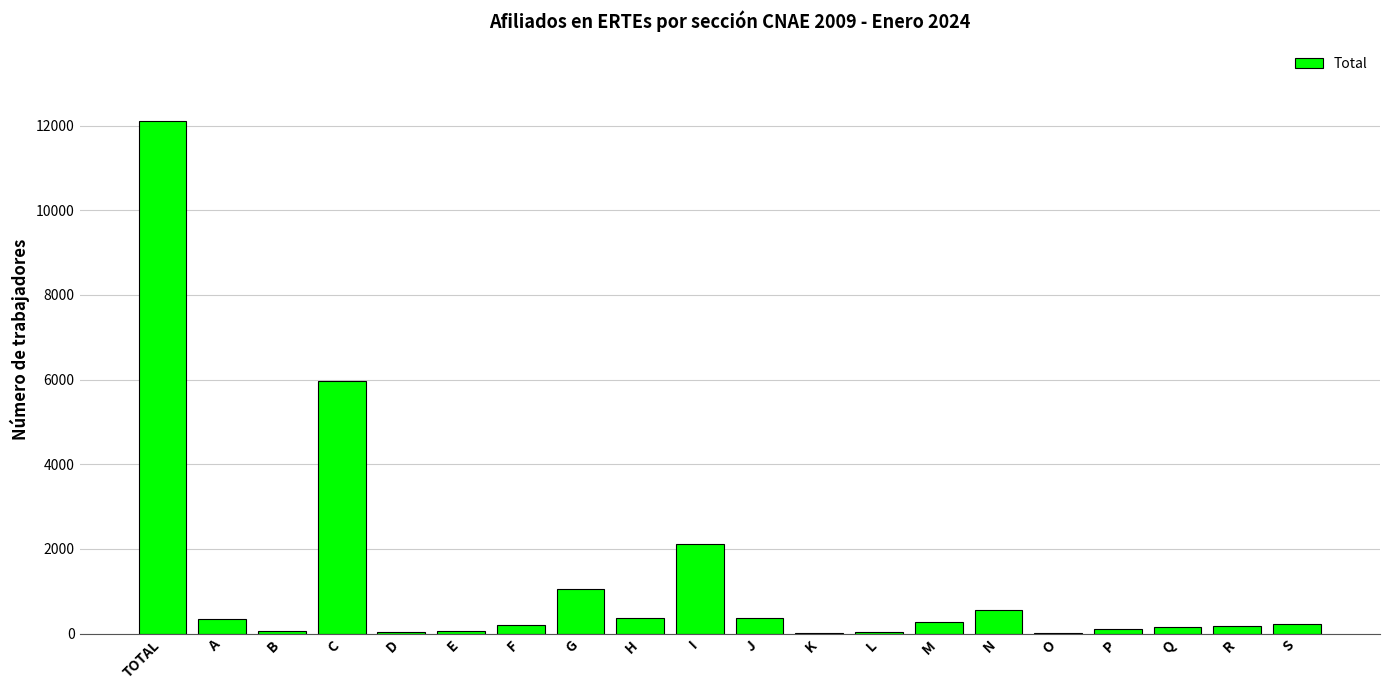

Are the bars horizontal?

No